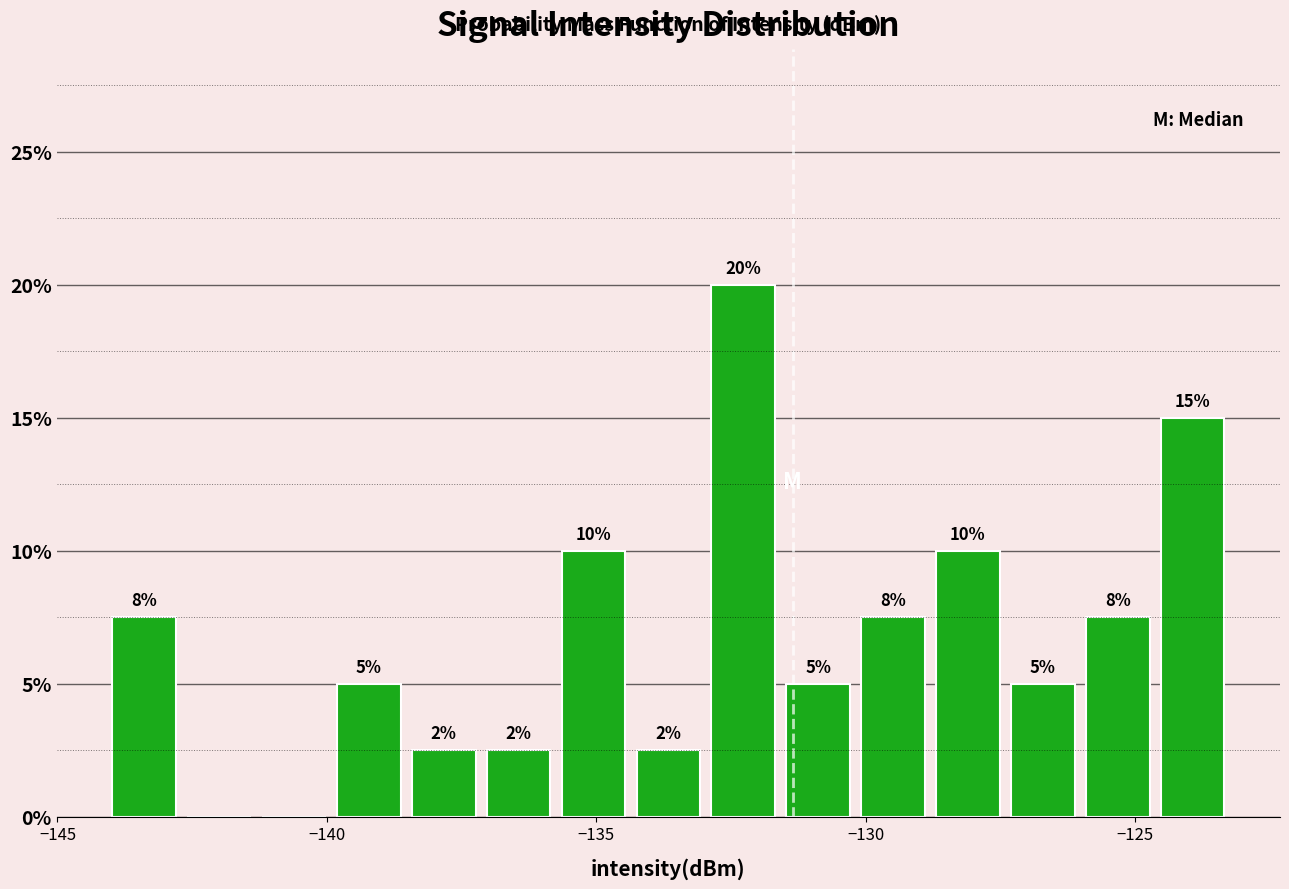

Around what value on the x-axis is the tallest bar? Give the approximate position of its centre, as read against the axis.

-132.5